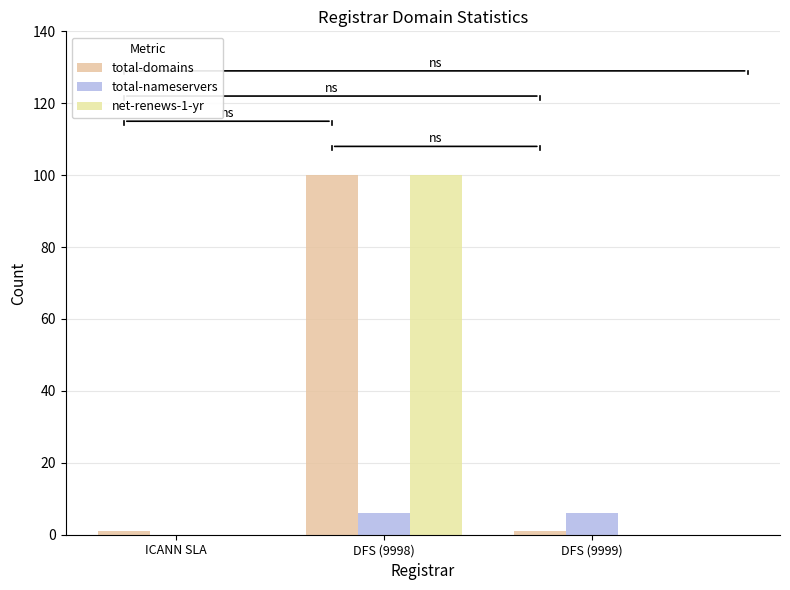

Which series has the widest spread of values?

net-renews-1-yr